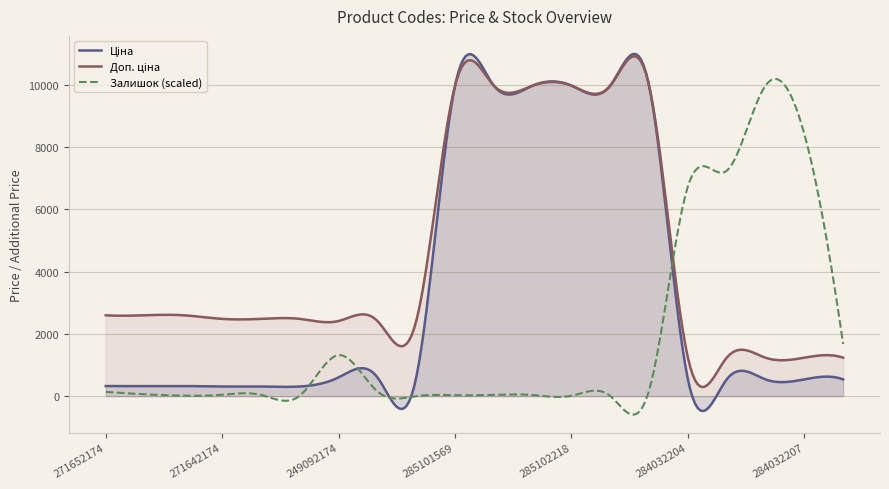

Is it true that Доп. ціна equals 9975.0 at 285102221?

True